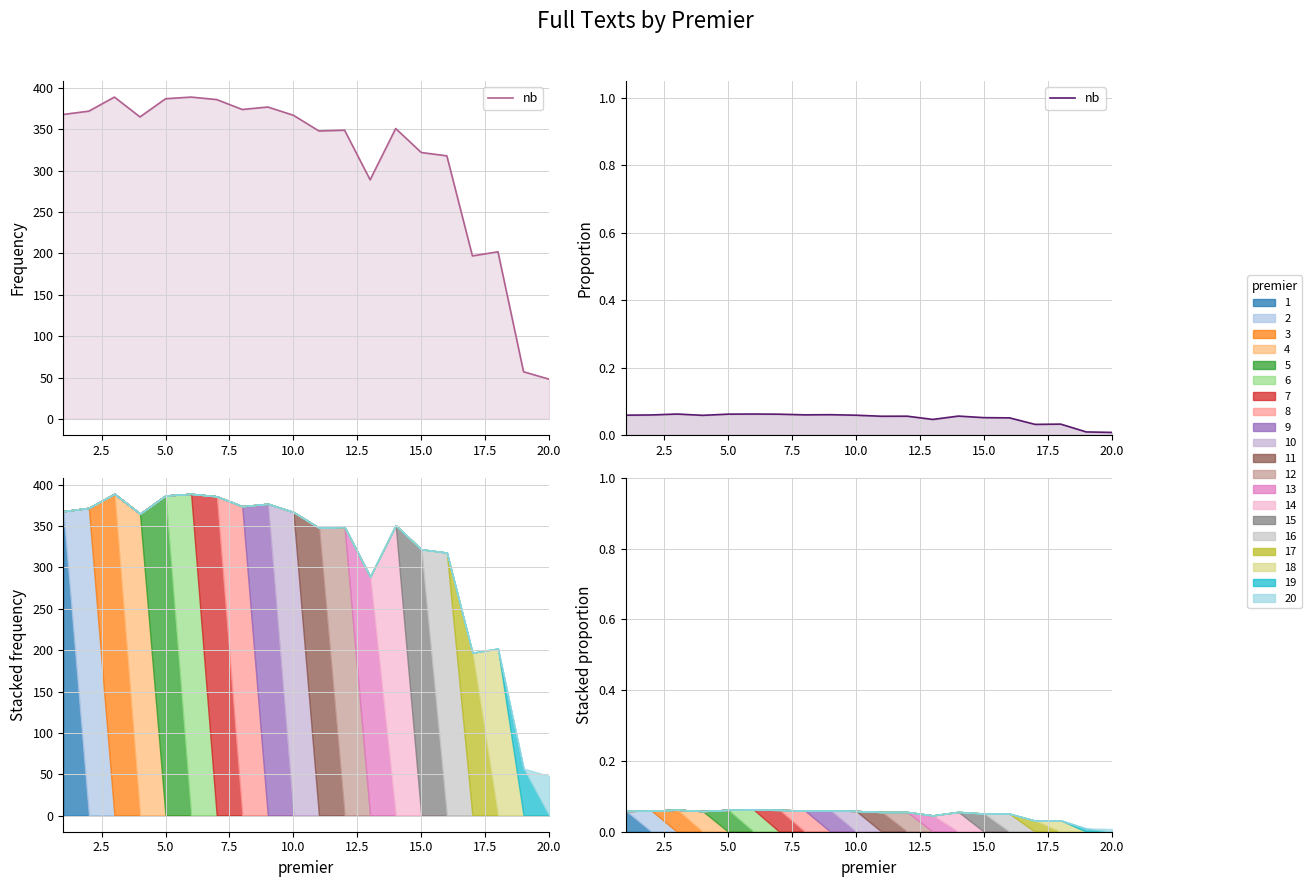

Reading left to right, what are all the values shown in this chart?

0.1	0.1	0.1	0.1	0.1	0.1	0.1	0.1	0.1	0.1	0.1	0.1	0.0	0.1	0.1	0.1	0.0	0.0	0.0	0.0